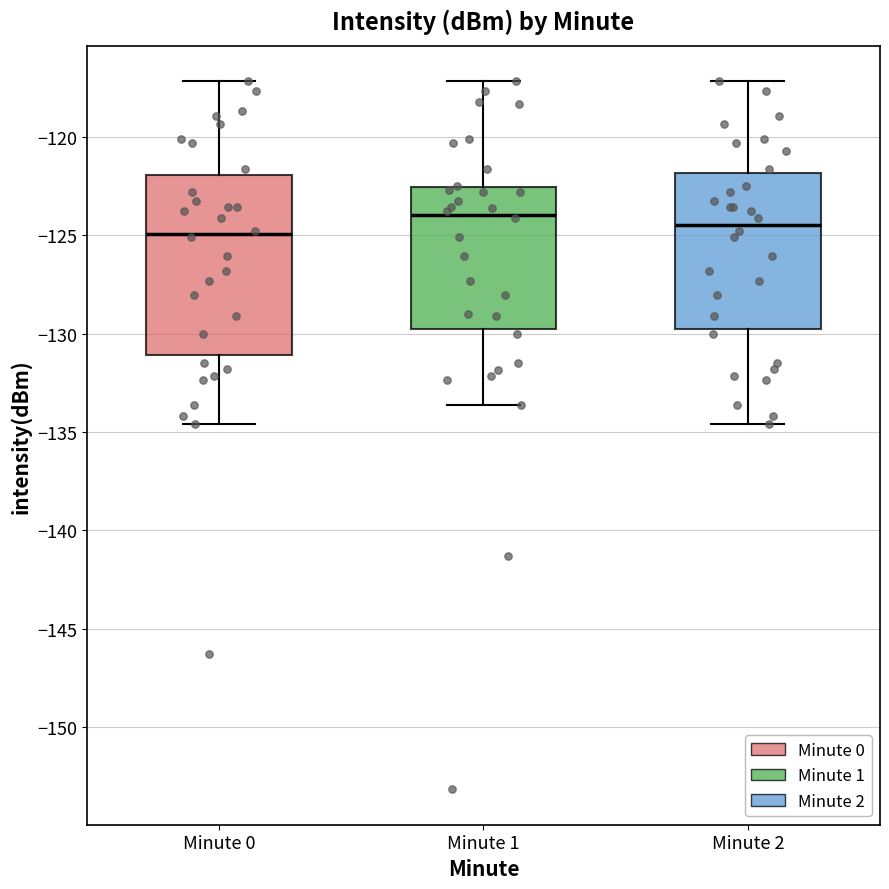

Reading left to right, transcribe this box plot: for each box, give where its median line is, the range the box spans, and where its two whiskers end, as read against the y-axis. The values are not printed on the chart, so give them approximately, as read against the axis.

Minute 0: median -125.0, box -131.0 to -122.0, whiskers -134.5 to -117.0
Minute 1: median -124.0, box -130.0 to -122.5, whiskers -133.5 to -117.0
Minute 2: median -124.5, box -130.0 to -122.0, whiskers -134.5 to -117.0